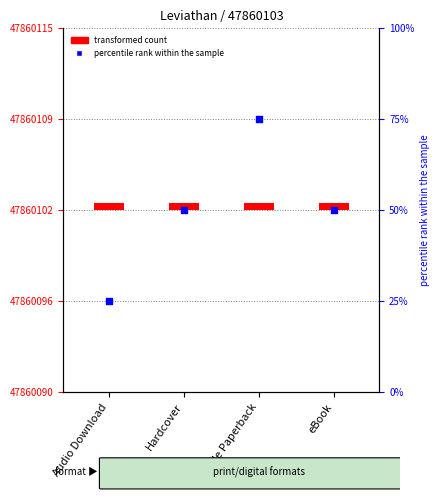

What is the total value across all series at eBook?

50.5